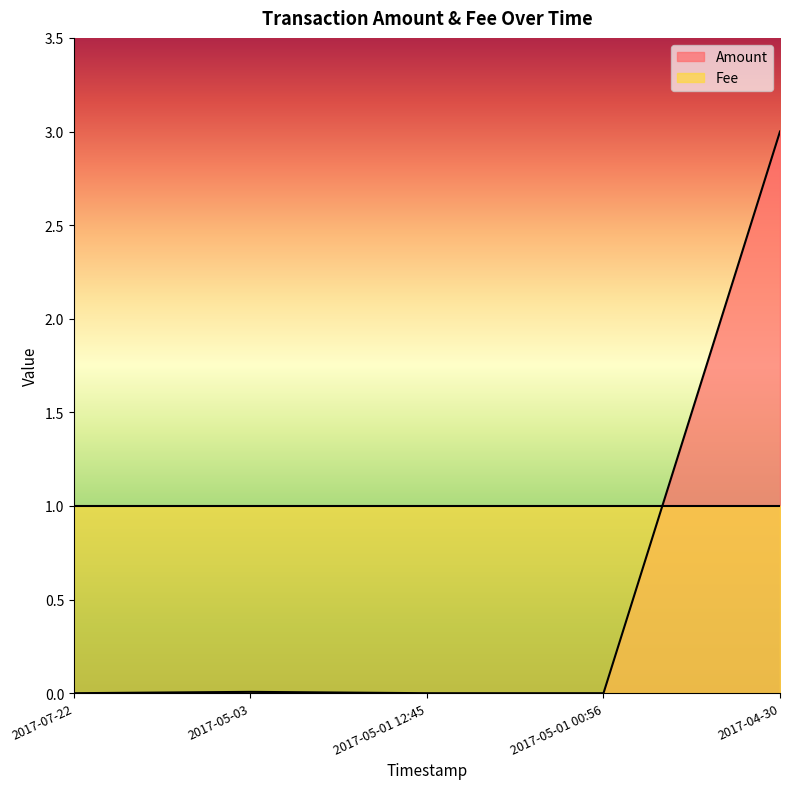

True or false: the data shows 0.0 at 2017-05-03.

False